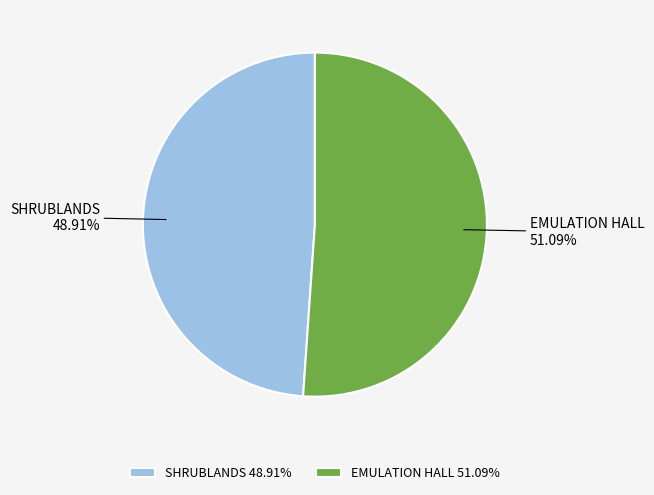

To the nearest percent, what percentage of the pie is SHRUBLANDS?

49%